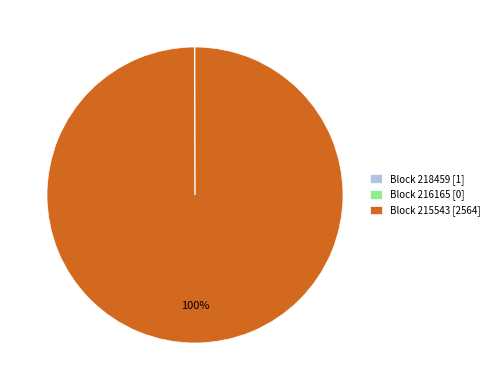

To the nearest percent, what is the average slice percentage?

33%